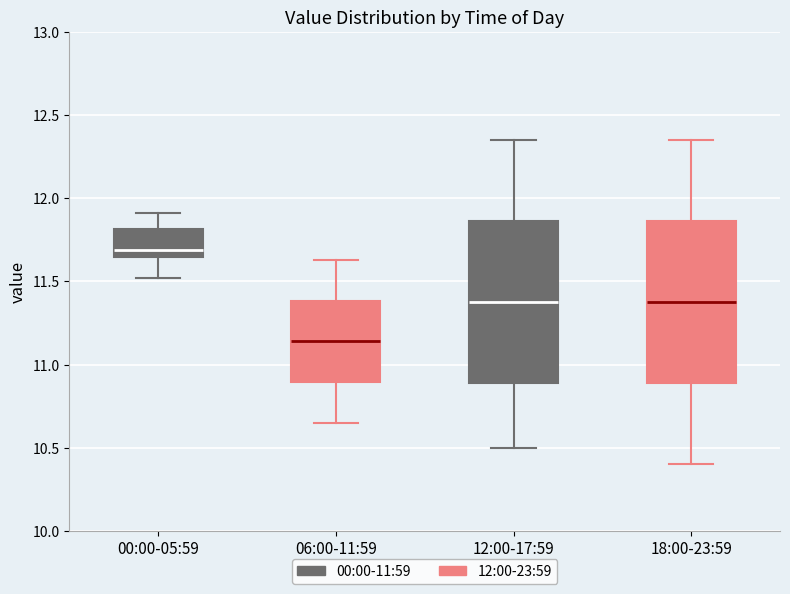

Which box has the lowest median line?

06:00-11:59